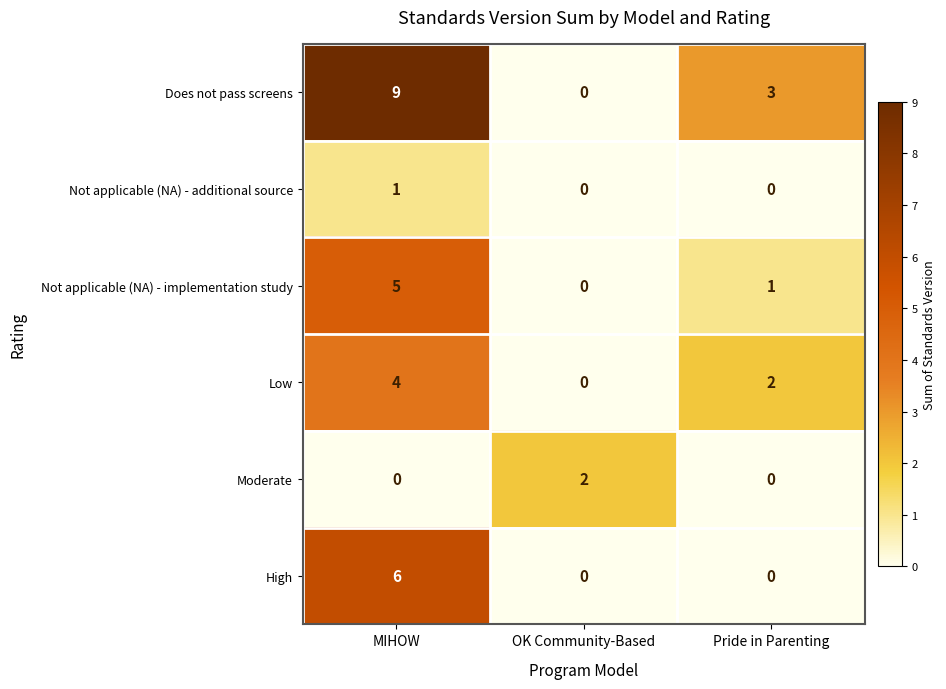

What is the sum of the High values at MIHOW and Pride in Parenting?

6